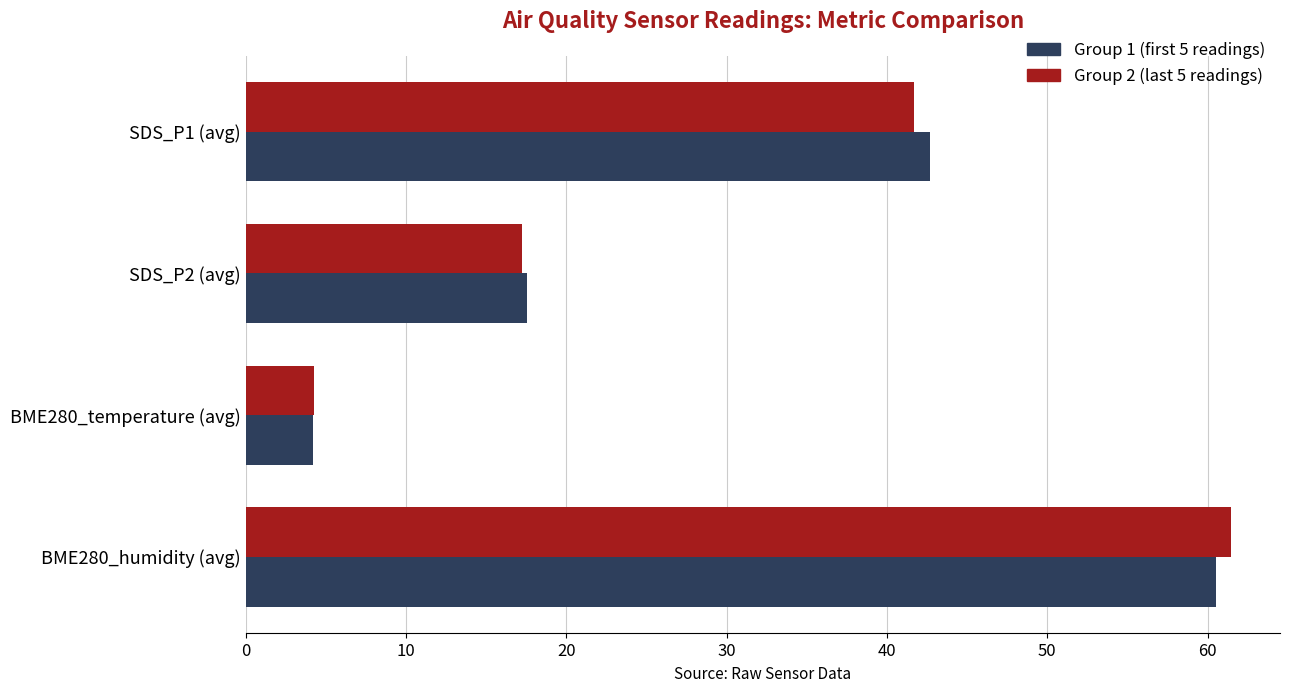

Rank the categories by Group 1 (first 5 readings) value from highest to lowest.

BME280_humidity (avg), SDS_P1 (avg), SDS_P2 (avg), BME280_temperature (avg)